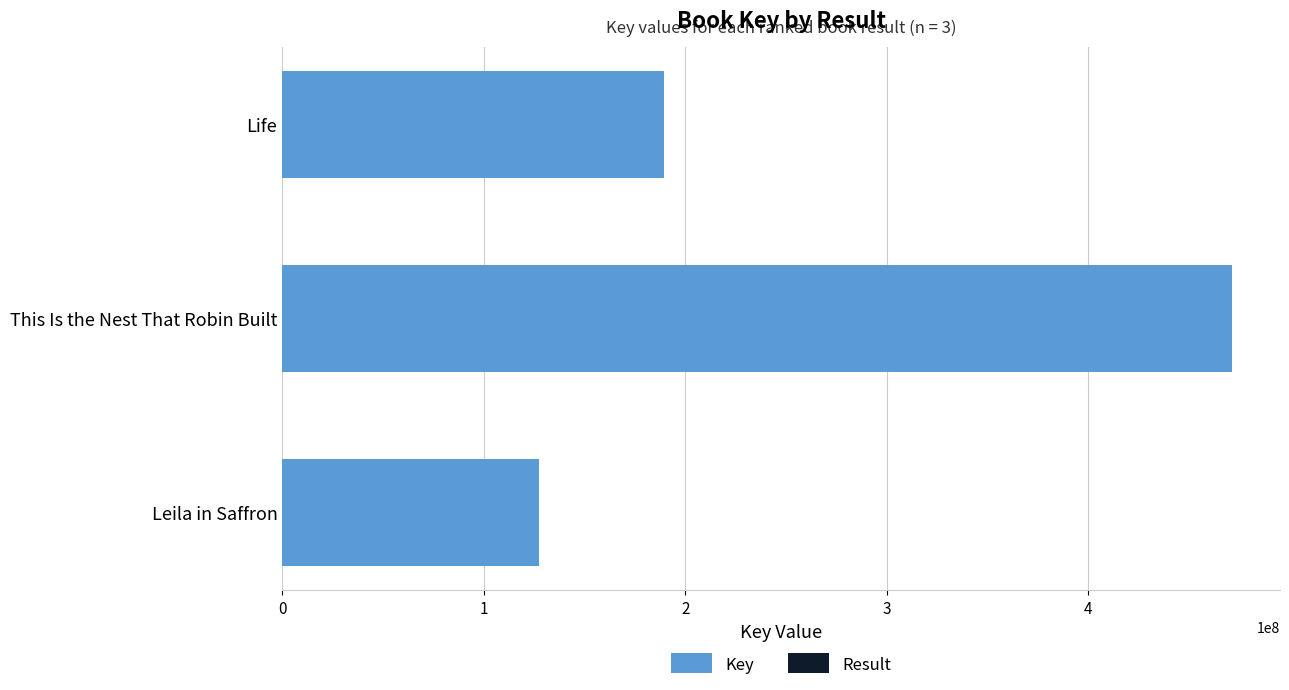

Reading left to right, transcribe all the data shown in this chart.

Key: 127572819	471546328	189262416
Result: 1	2	3